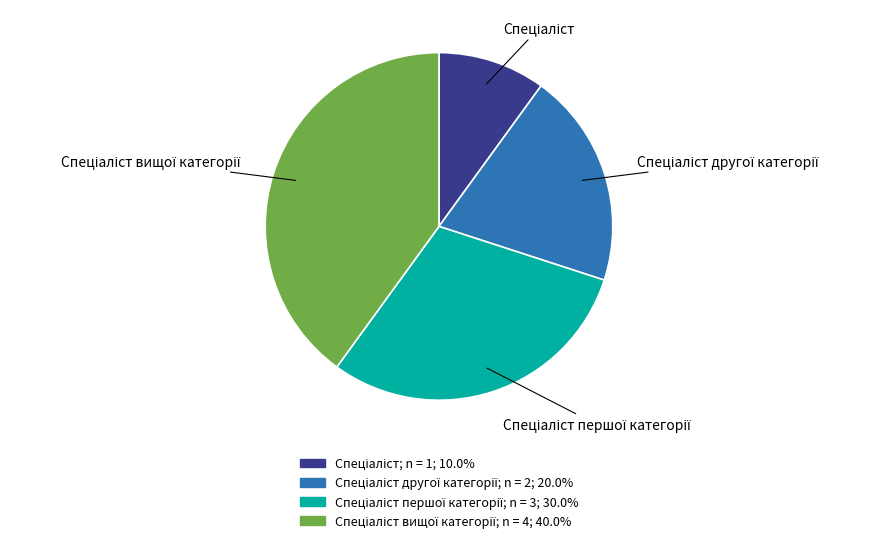

Is there any slice that represents more than half of the pie?

No